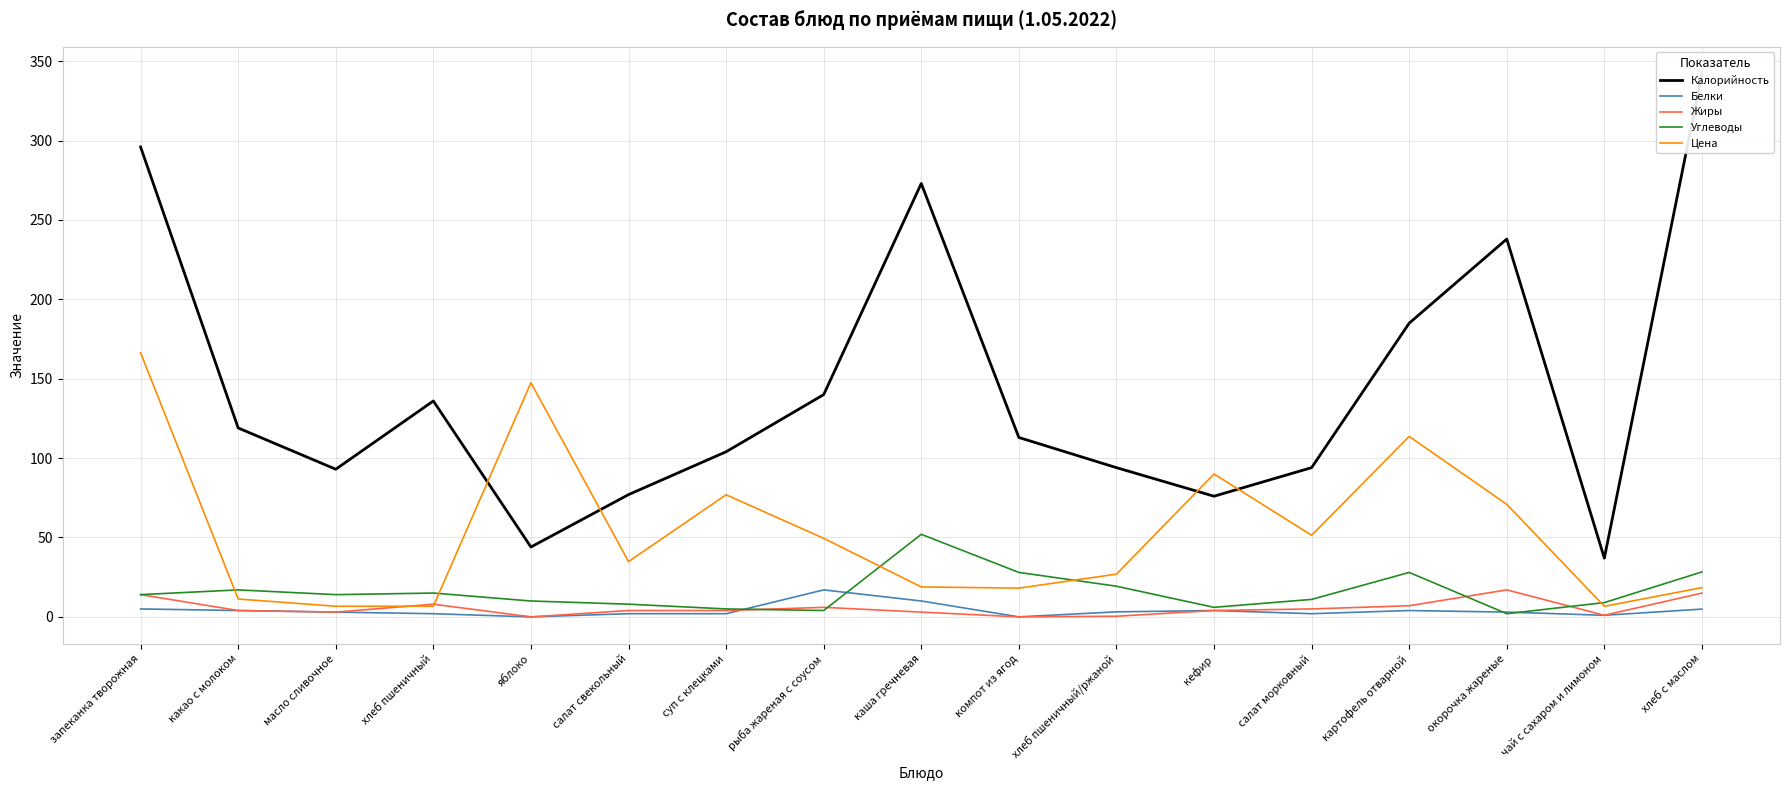

What is the sum of the Цена values at кефир and картофель отварной?

203.7